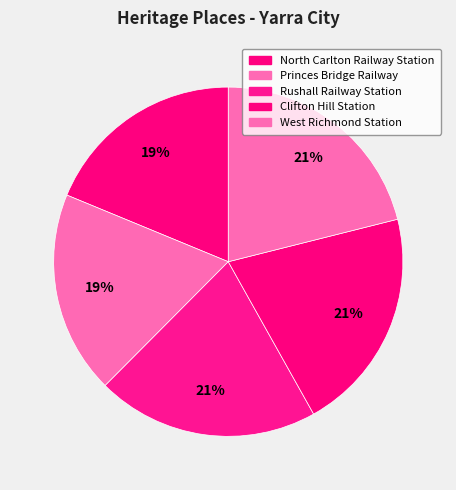

To the nearest percent, what is the difference between the largest and smallest slice percentages?

2%